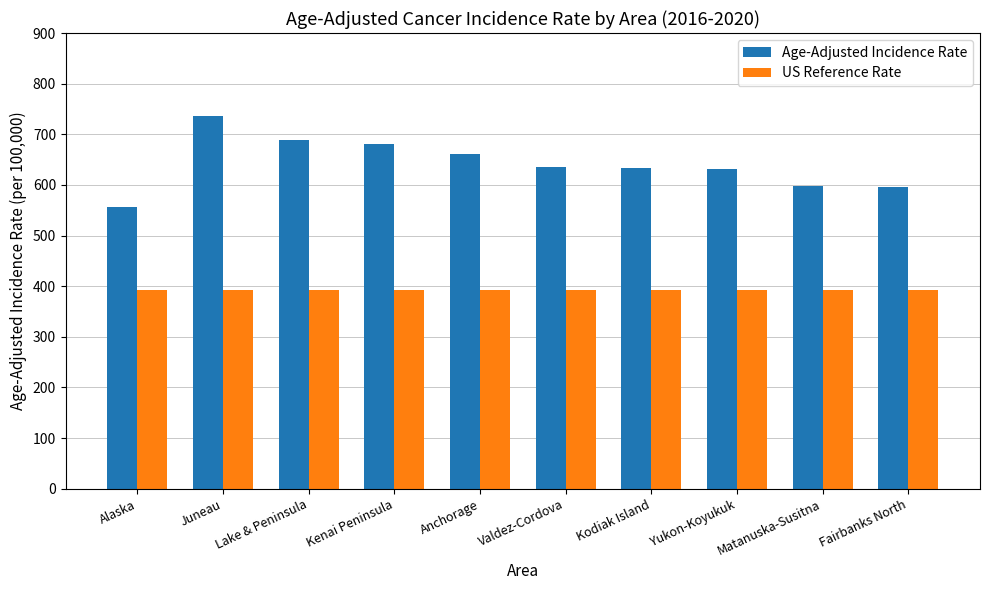

What are all the series names shown in the legend?

Age-Adjusted Incidence Rate, US Reference Rate